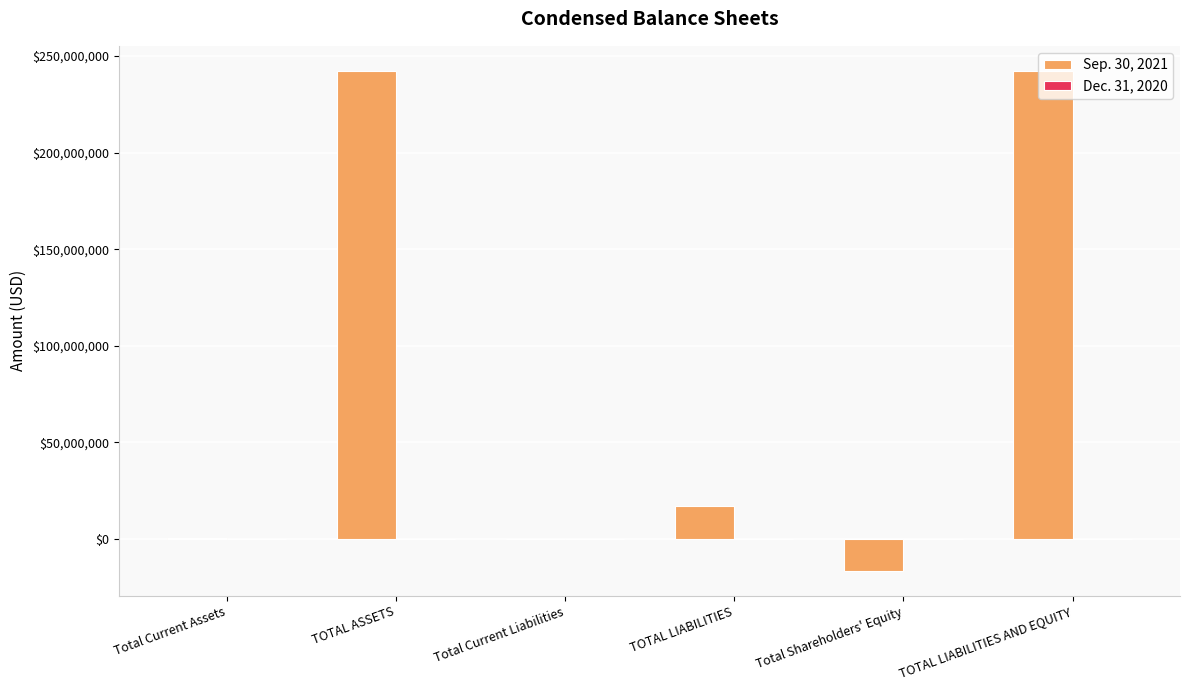

Is it true that Sep. 30, 2021 equals 242320283 at TOTAL LIABILITIES AND EQUITY?

True